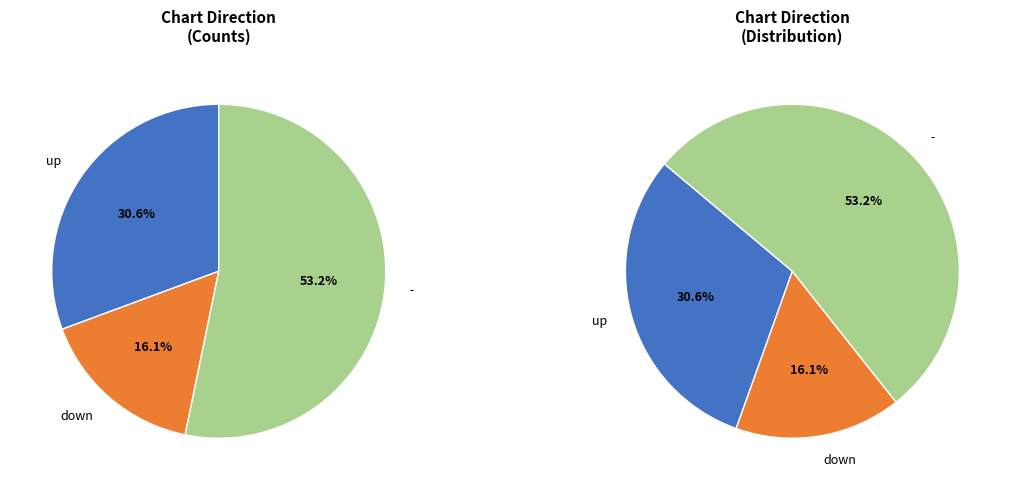

To the nearest percent, what portion does - represent?

53%